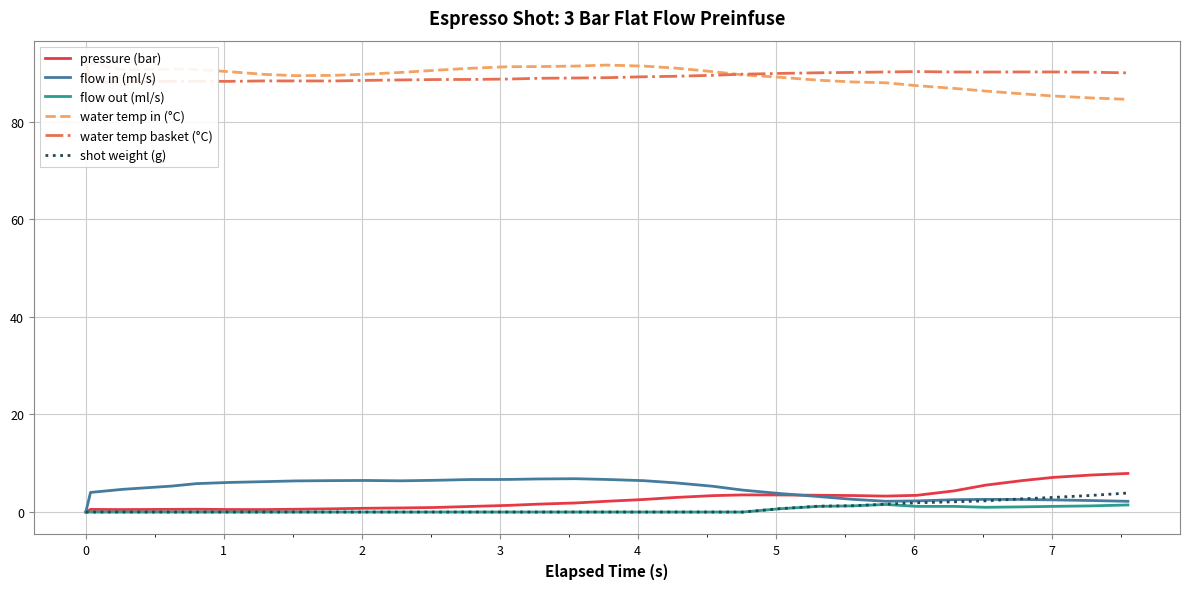

What is the maximum value for shot weight (g)?

3.9